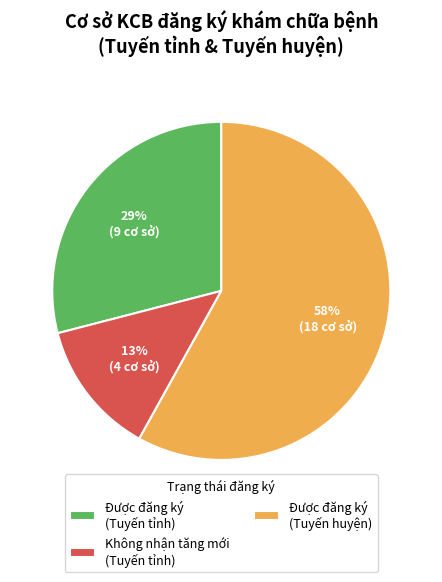

What percentage is the Không nhận tăng mới (Tuyến tỉnh) slice, to the nearest percent?

13%